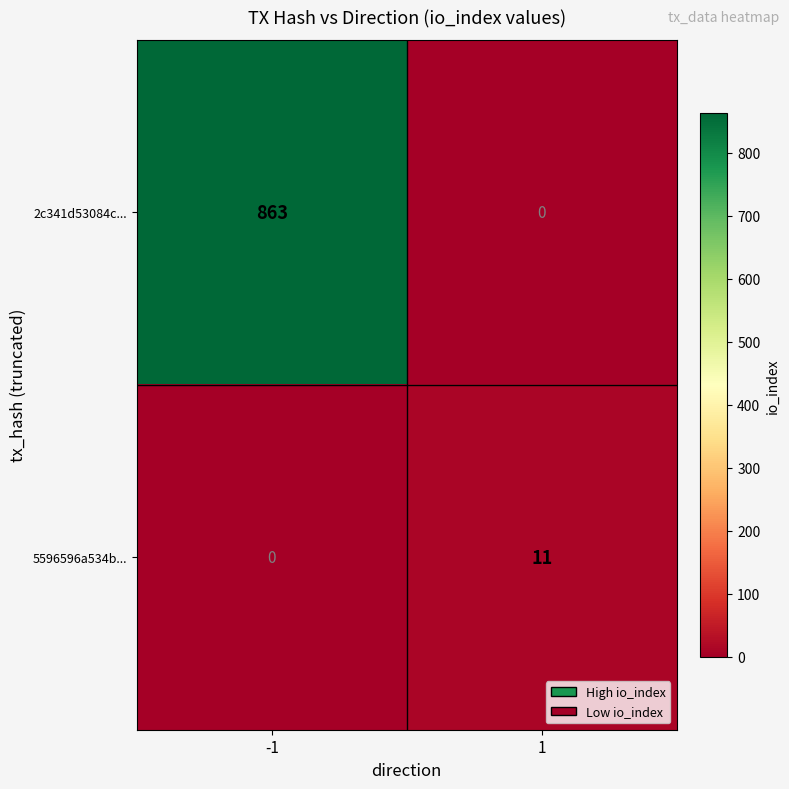

At 1, list the series in order from smallest to largest.

2c341d53084c..., 5596596a534b...